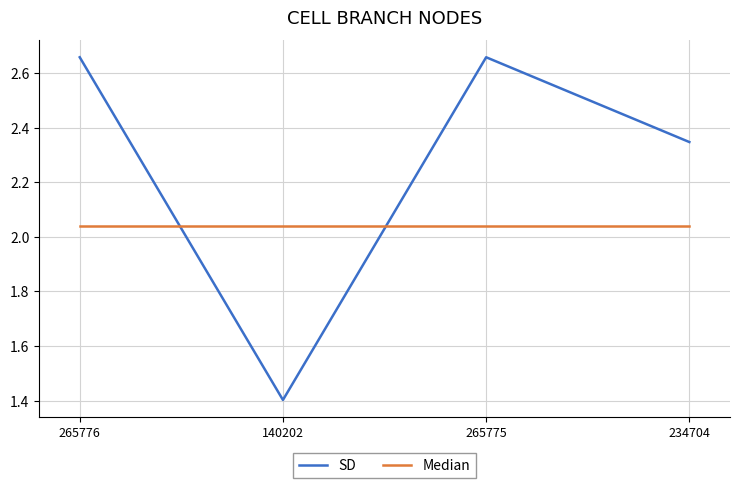

What is the total value across all series at 140202?

3.4